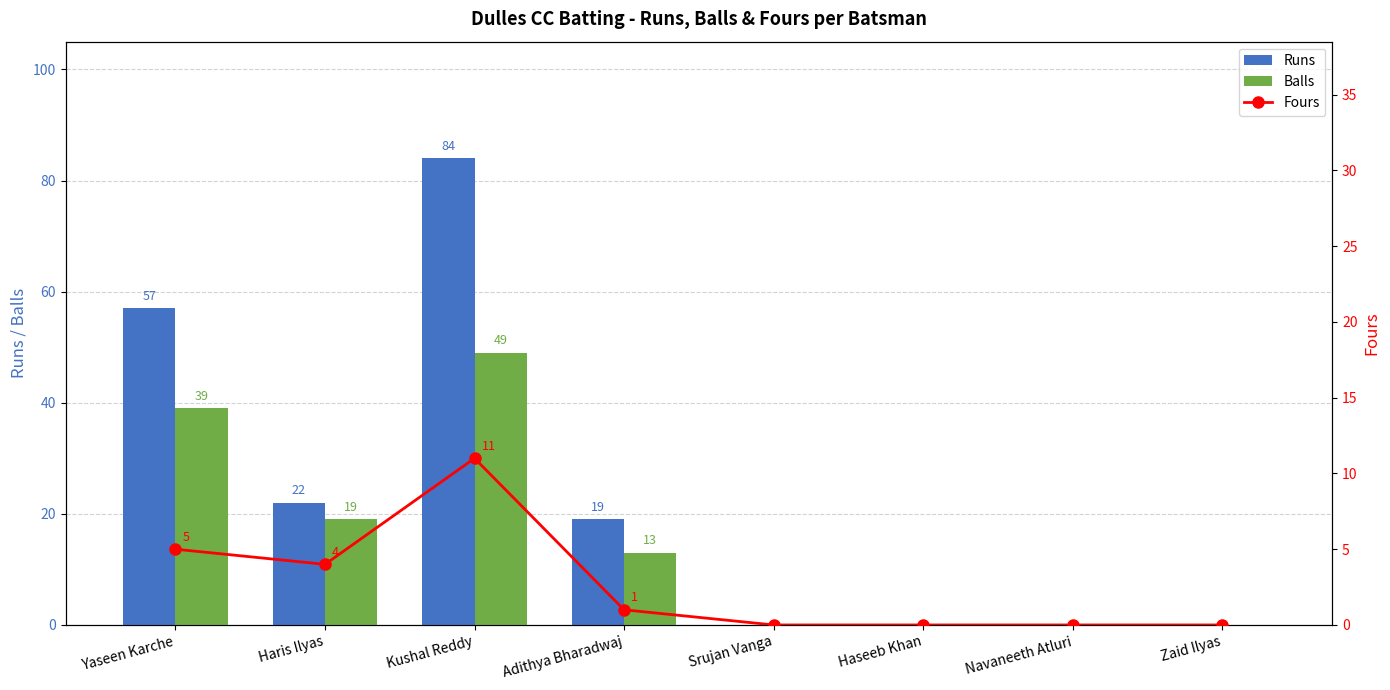

At which category does the chart reach its minimum across all series?

Srujan Vanga